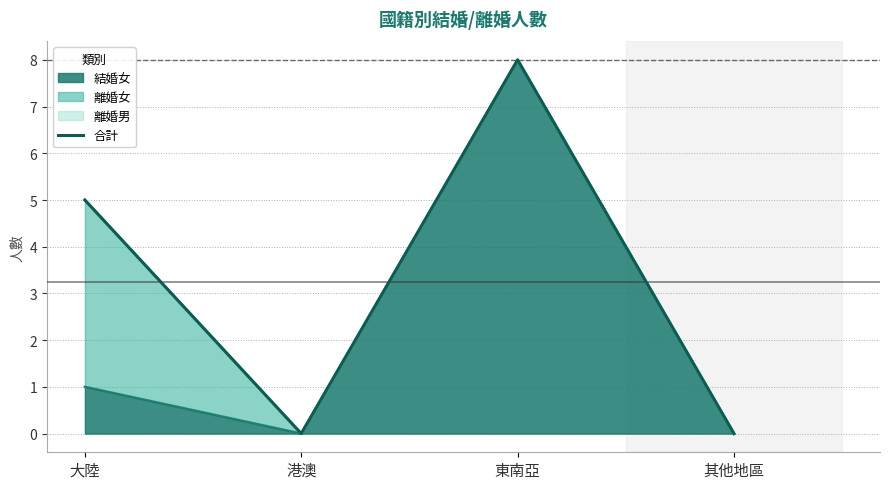

At which label does the data first exceed 5?

東南亞